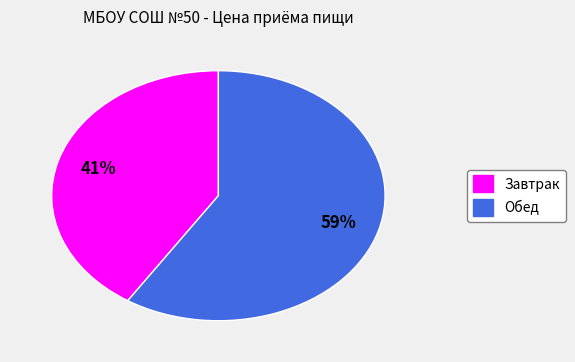

Which has a higher value, Завтрак or Обед?

Обед